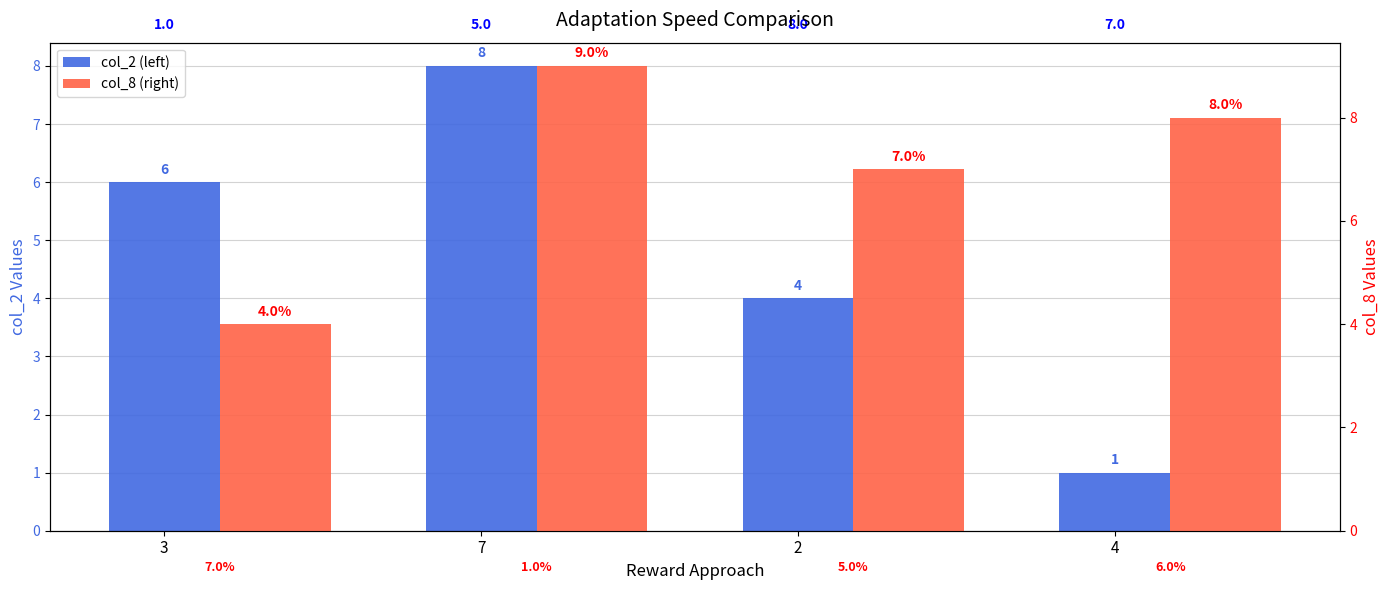

How many categories are shown in the chart?

4